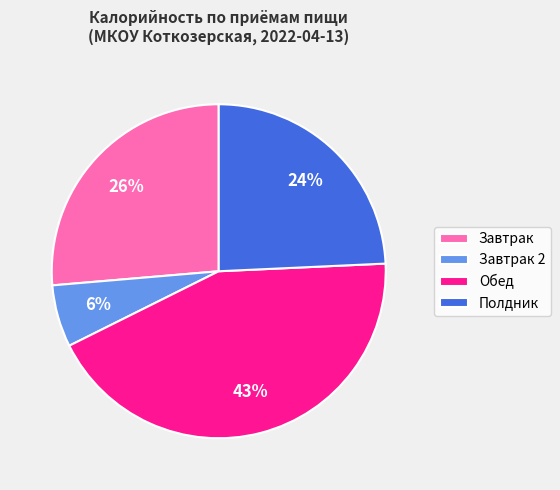

Which category has the biggest portion of the pie?

Обед